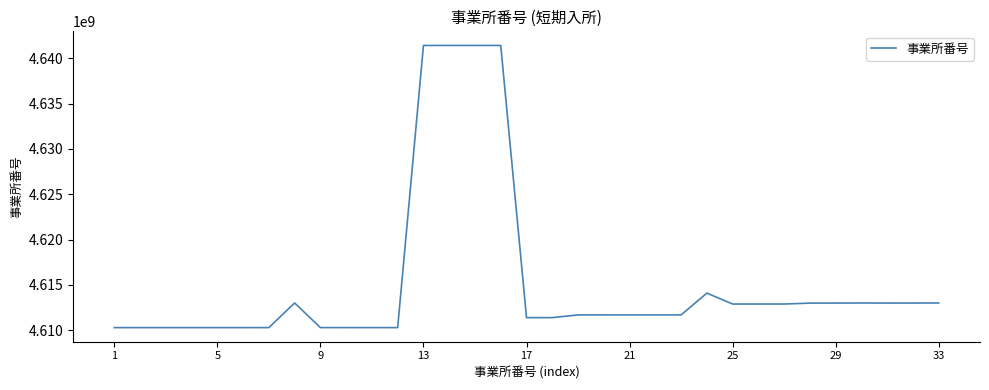

Is this an area chart (filled region under the line)?

No